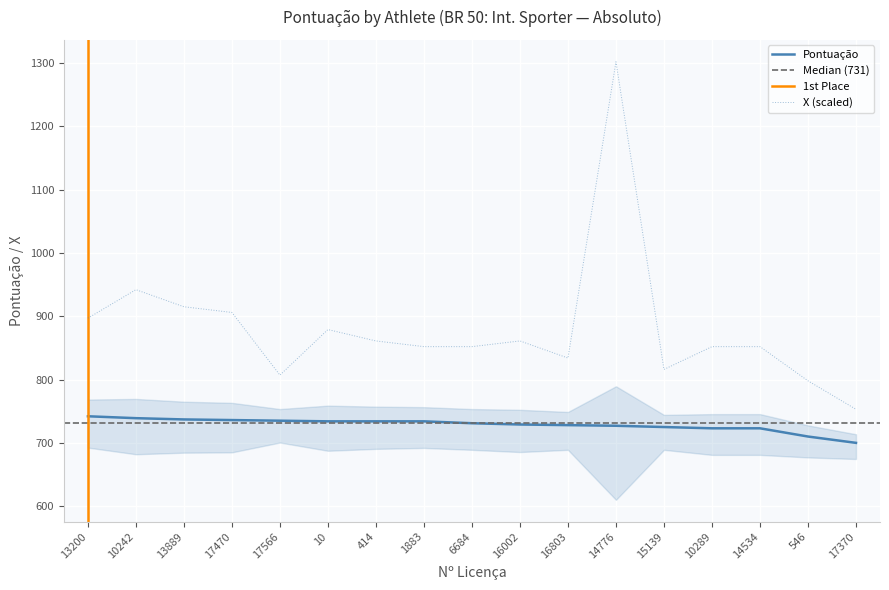

Which series has the largest total across all categories?

X